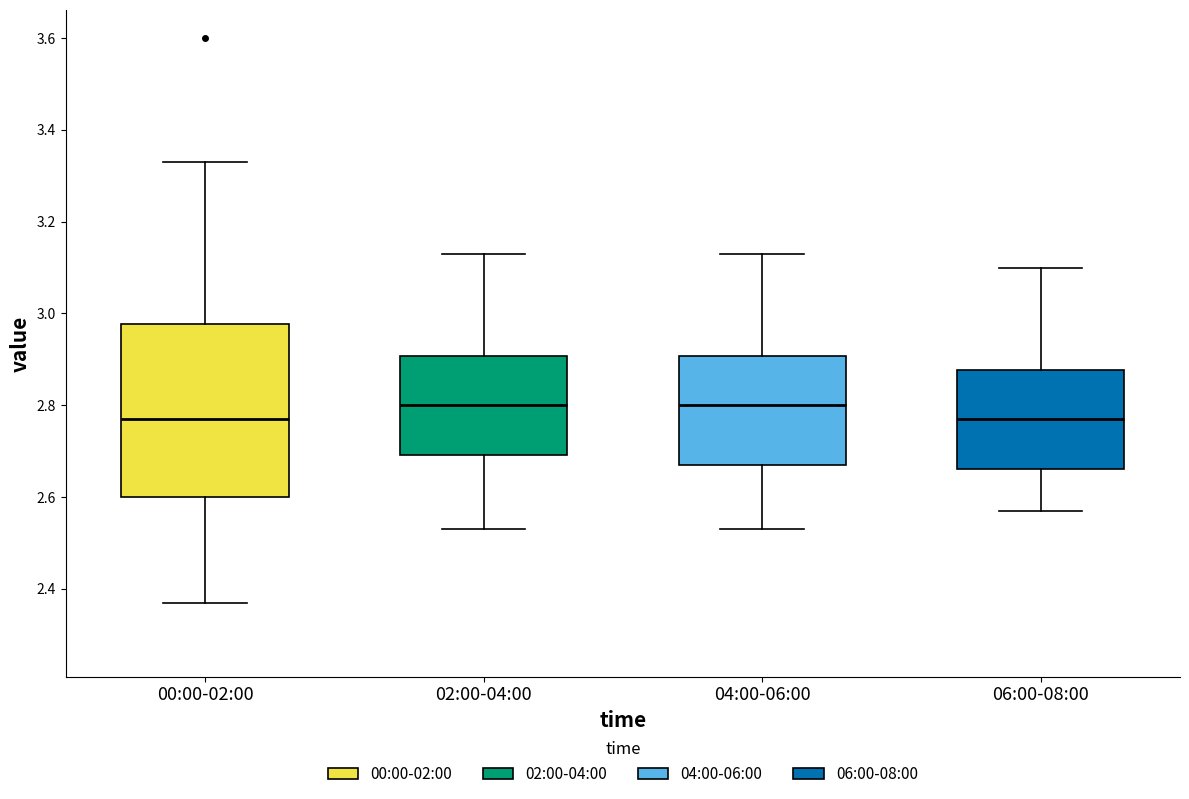

Where does the upper whisker of the box for 02:00-04:00 end on the y-axis? The values are not printed on the chart, so give them approximately, as read against the axis.

3.14